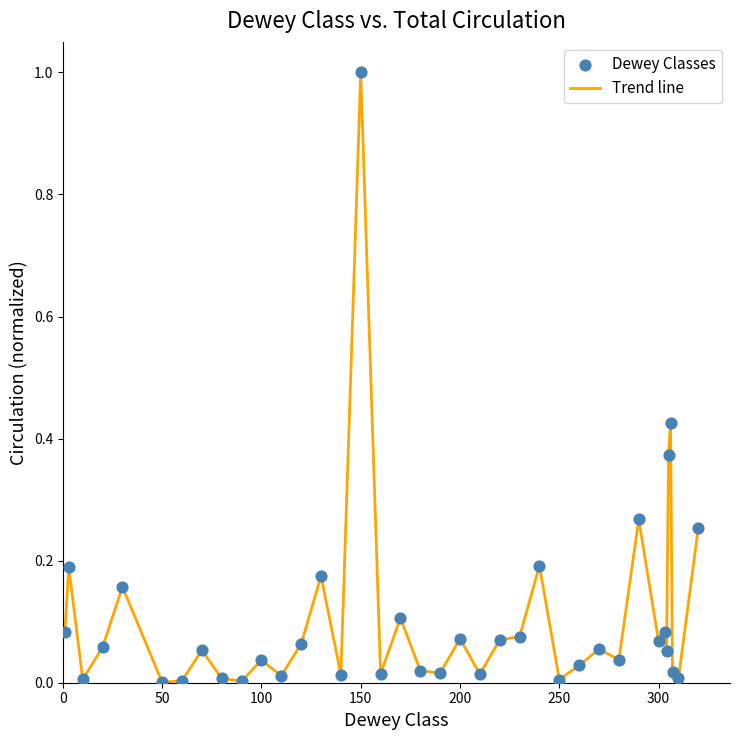

What is the greatest value displayed?

1.0